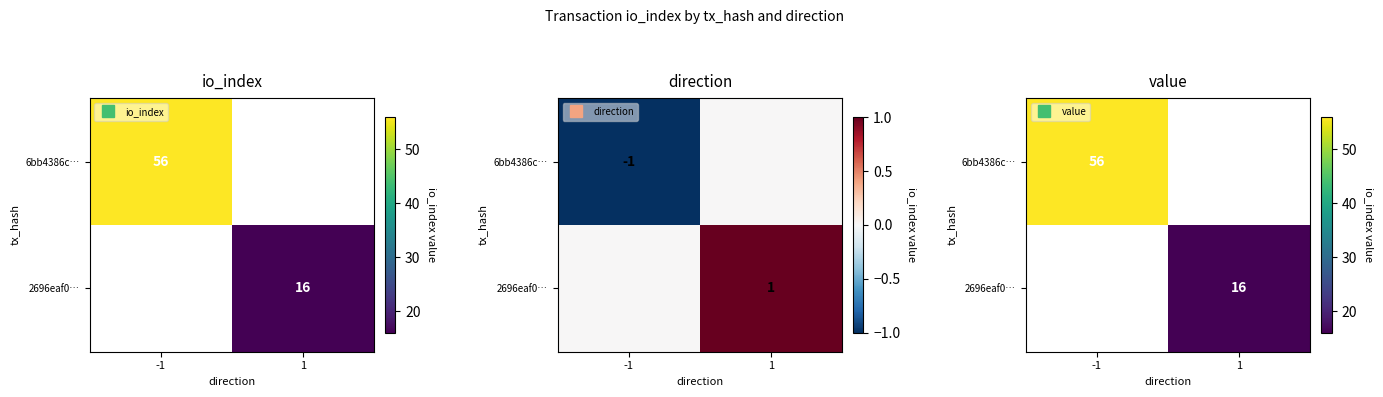

At which label does 6bb4386c… reach its minimum?

1